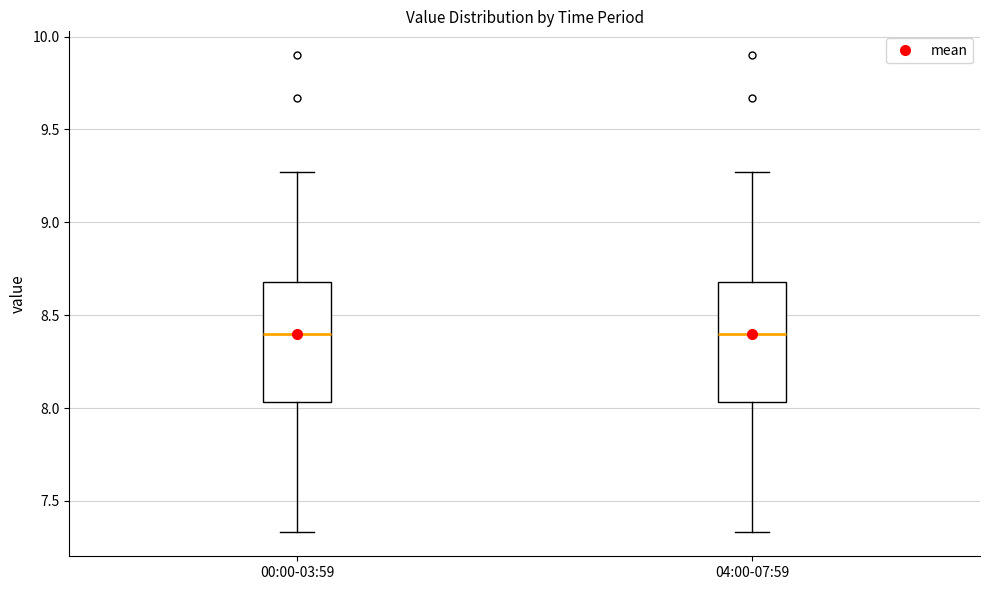

Reading left to right, transcribe this box plot: for each box, give where its median line is, the range the box spans, and where its two whiskers end, as read against the y-axis. The values are not printed on the chart, so give them approximately, as read against the axis.

00:00-03:59: median 8.40, box 8.05 to 8.70, whiskers 7.35 to 9.25
04:00-07:59: median 8.40, box 8.05 to 8.70, whiskers 7.35 to 9.25